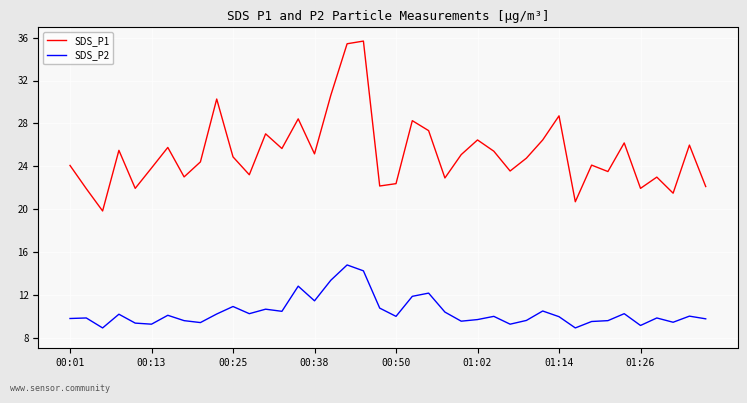

At how many categories does at least one series exceed 34?

2